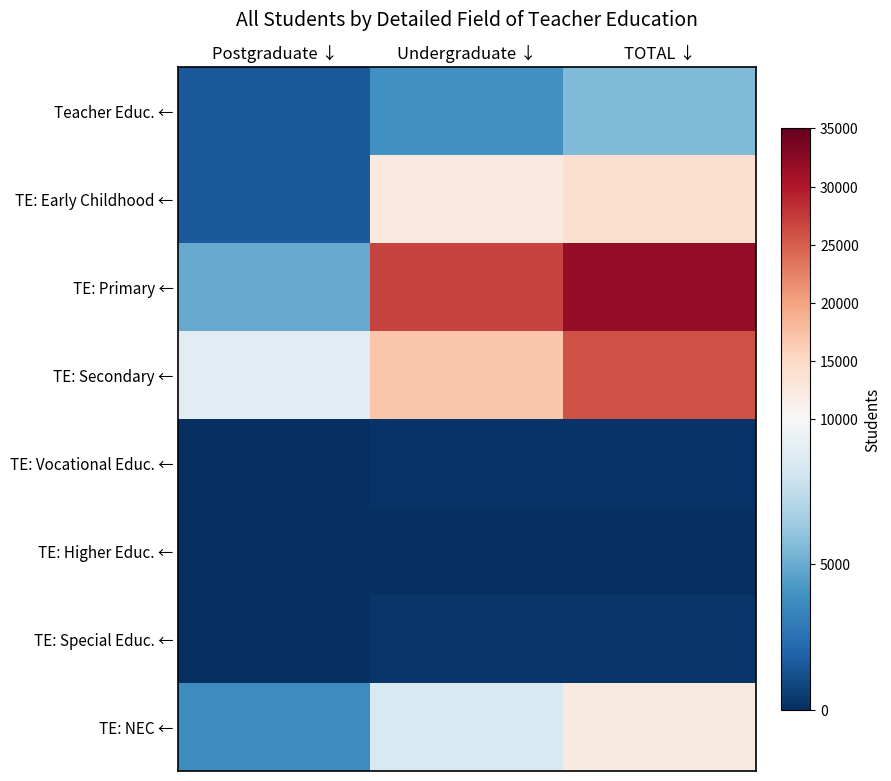

Which label corresponds to the smallest value in the chart?

Postgraduate ↓